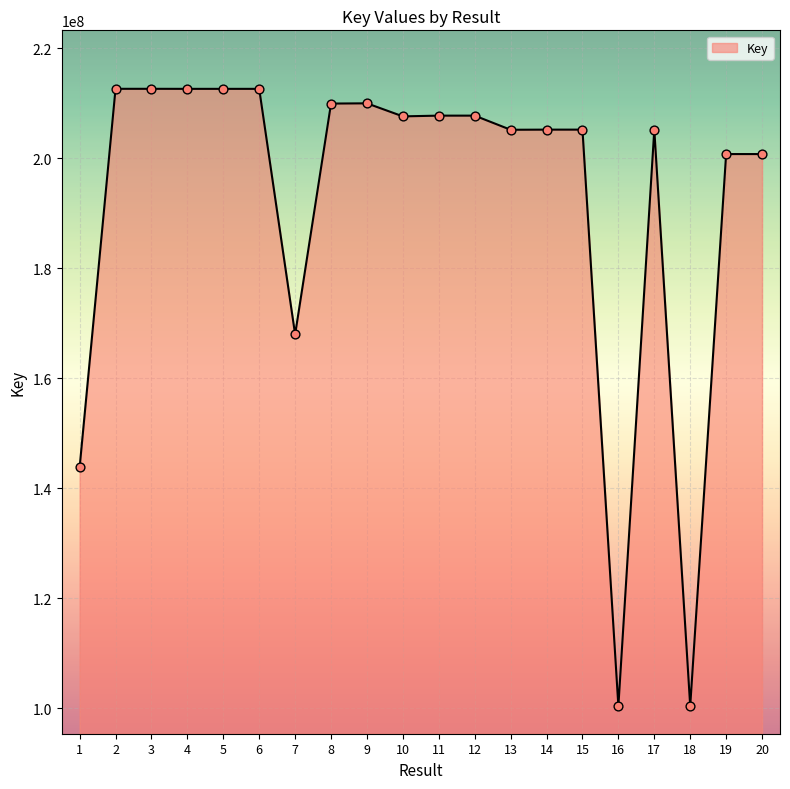

What is the ratio of the value at 15 to the value at 12?

1.0